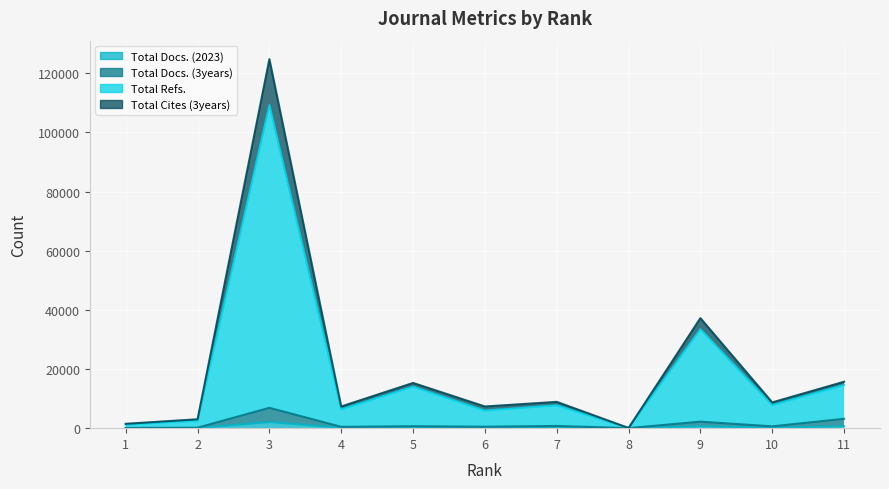

The Total Docs. (2023) series shows 1216 at 3. True or false?

False